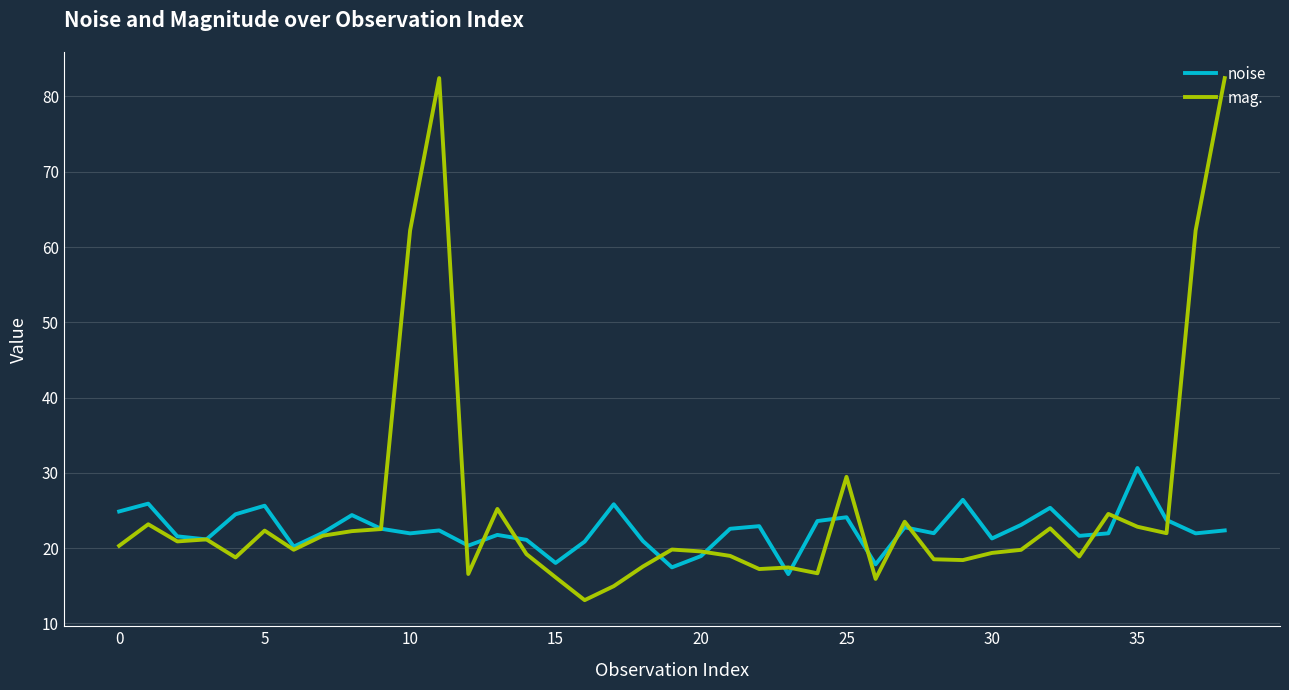

What are all the series names shown in the legend?

noise, mag.